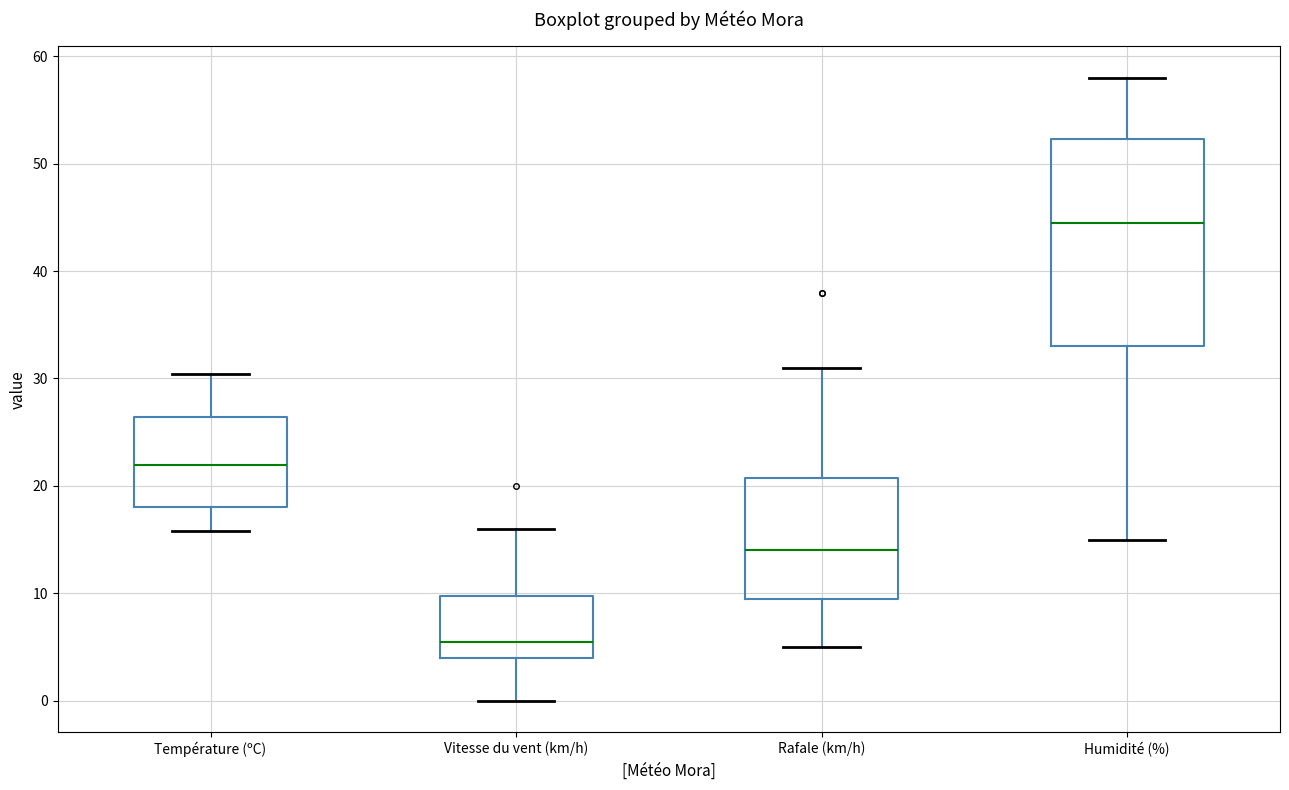

Which box has the lowest median line?

Vitesse du vent (km/h)